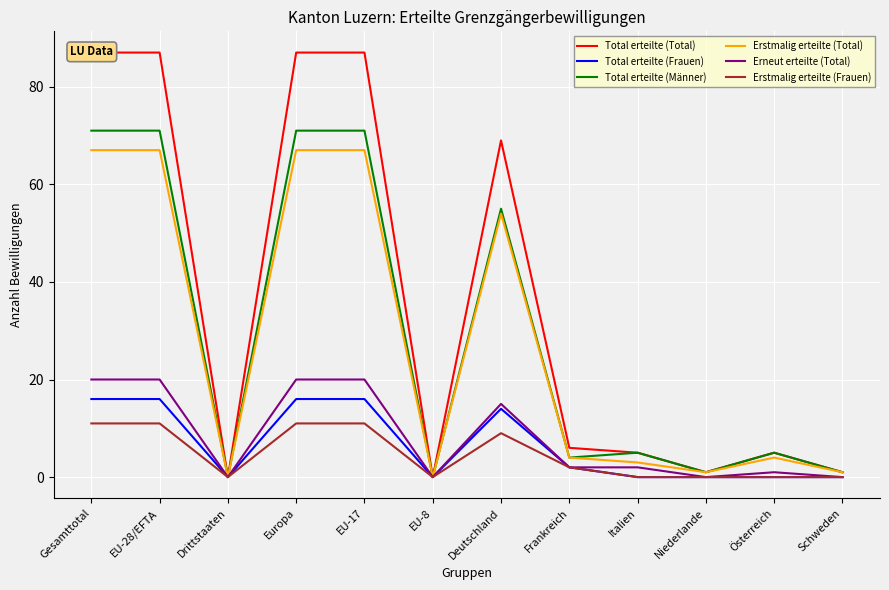

Between EU-17 and EU-8, which is larger?

EU-17